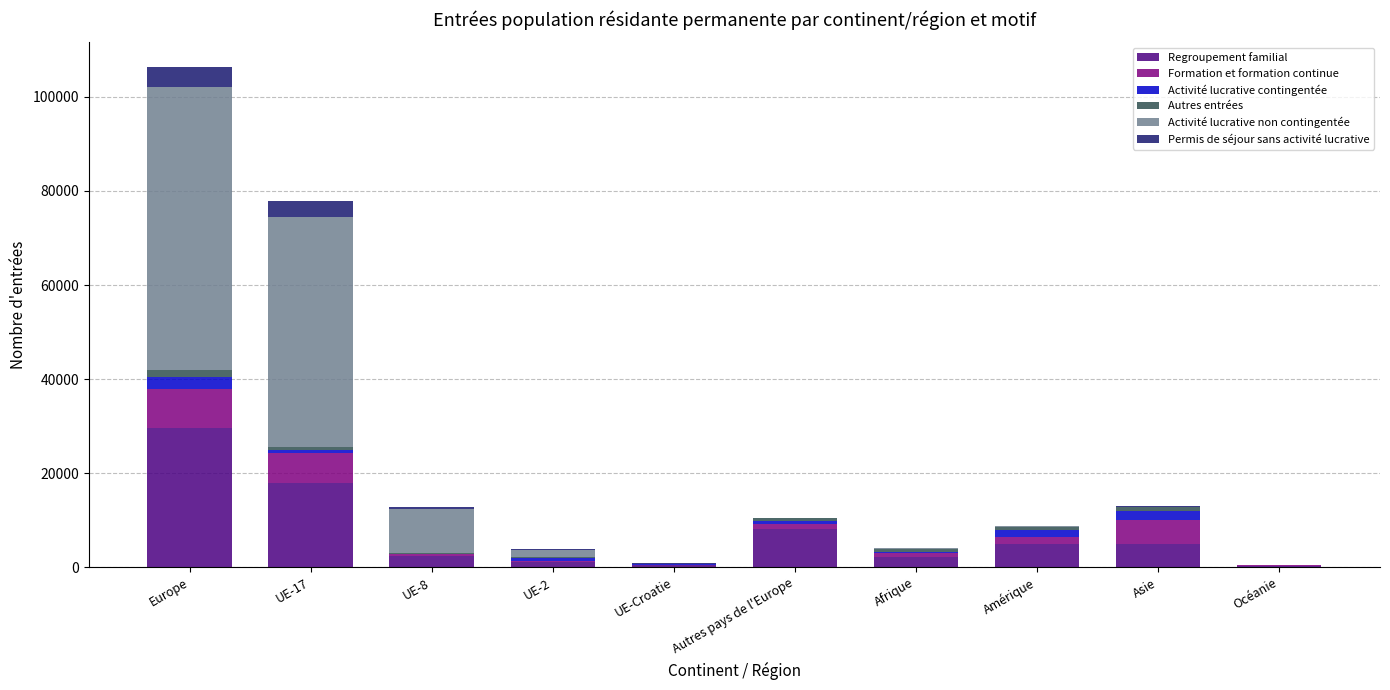

At which category is the sum across all series the highest?

Europe